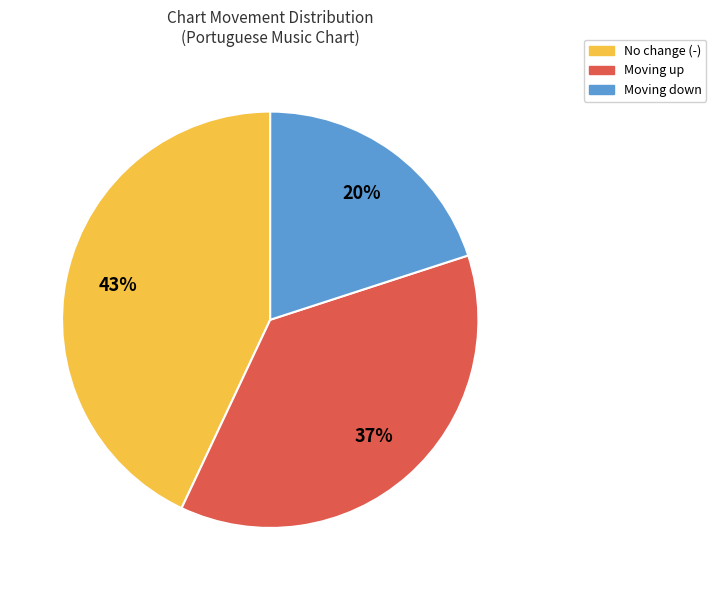

To the nearest percent, what is the difference between the largest and smallest slice percentages?

23%